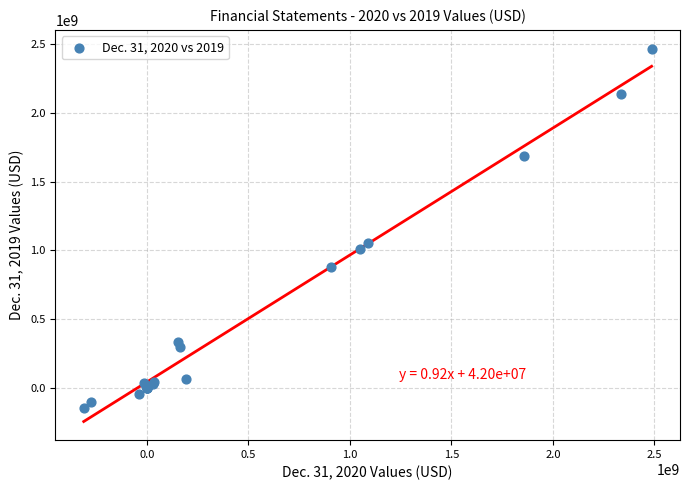

What Y value in the scatter plot is closest to 1162500000?

1056000000